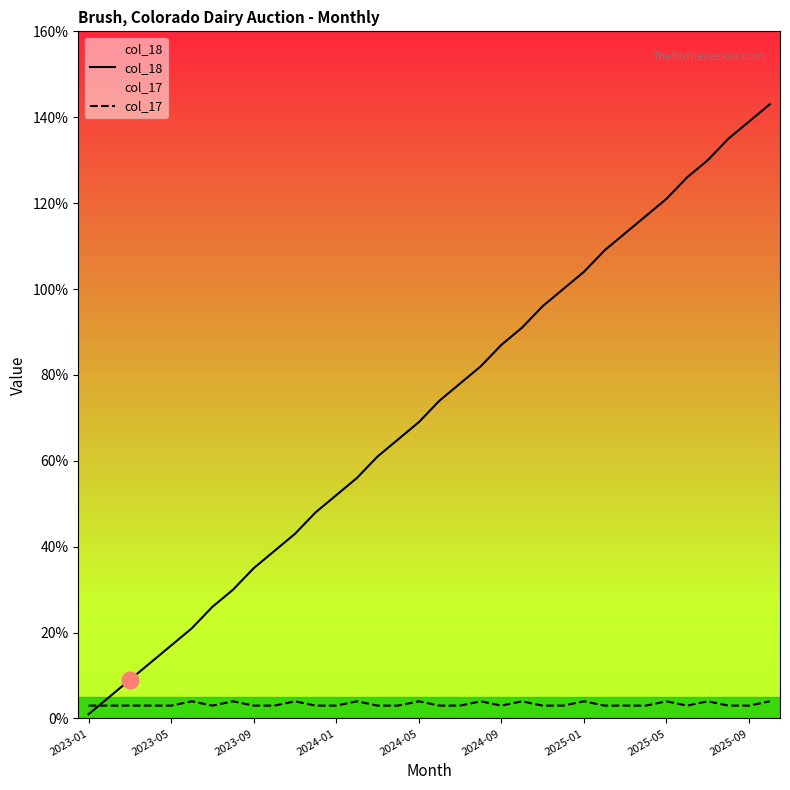

Is it true that col_17 equals 4 at 2025-05?

True